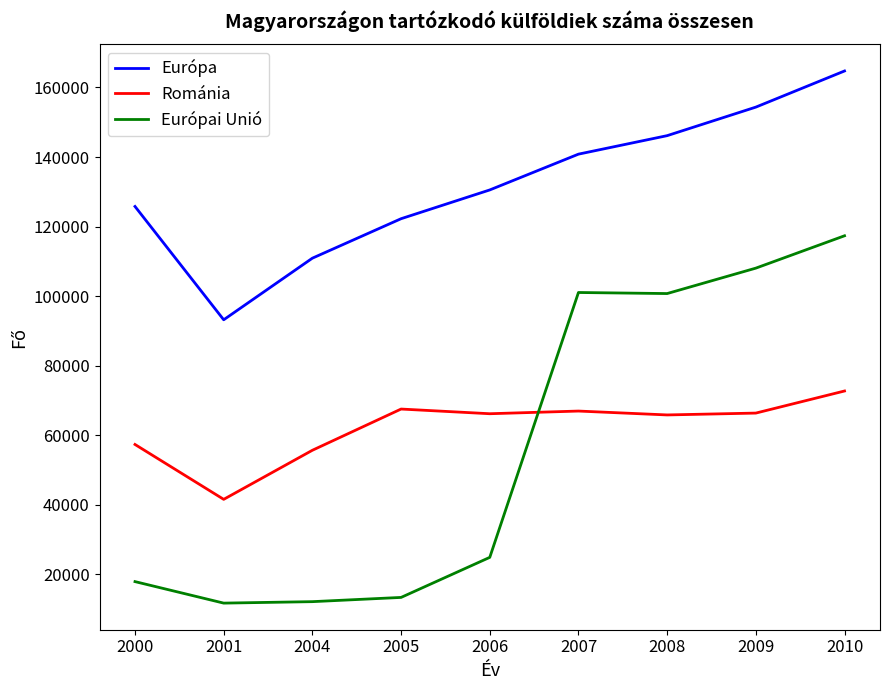

After their last crossing, which series has the higher values: Európai Unió or Románia?

Európai Unió